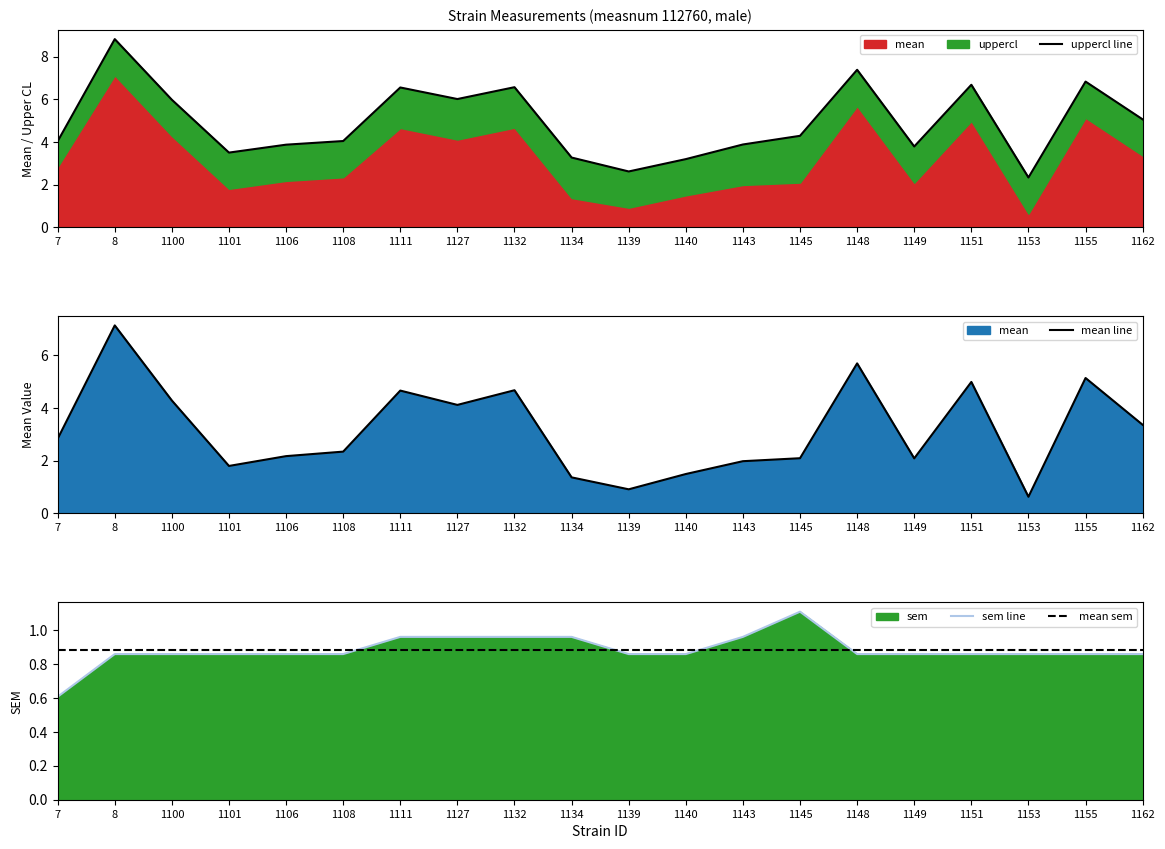

After their last crossing, which series has the higher values: sem line or mean sem?

mean sem